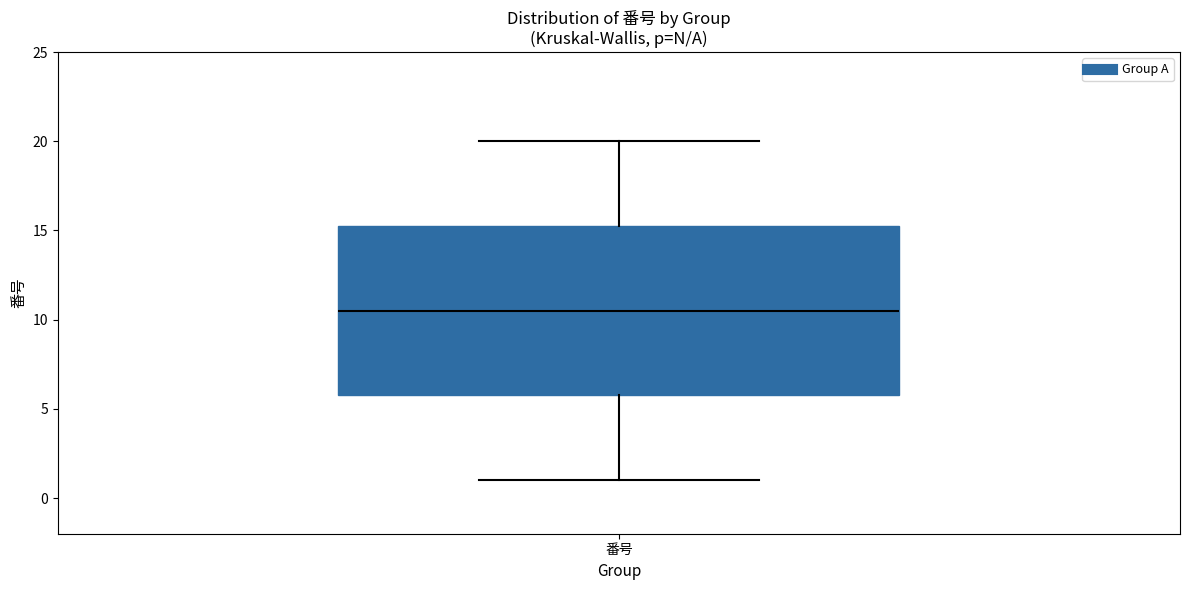

Transcribe this box plot: give where the median line is, the range the box spans, and where the two whiskers end, as read against the y-axis. The values are not printed on the chart, so give them approximately, as read against the axis.

median 10.5, box 6.0 to 15.5, whiskers 1.0 to 20.0